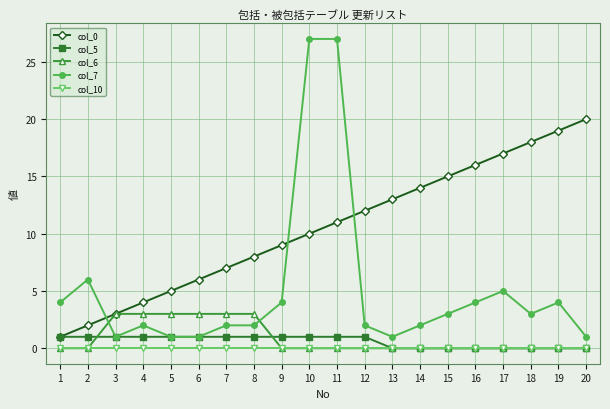

True or false: col_0 has a value of 27 at 17.

False